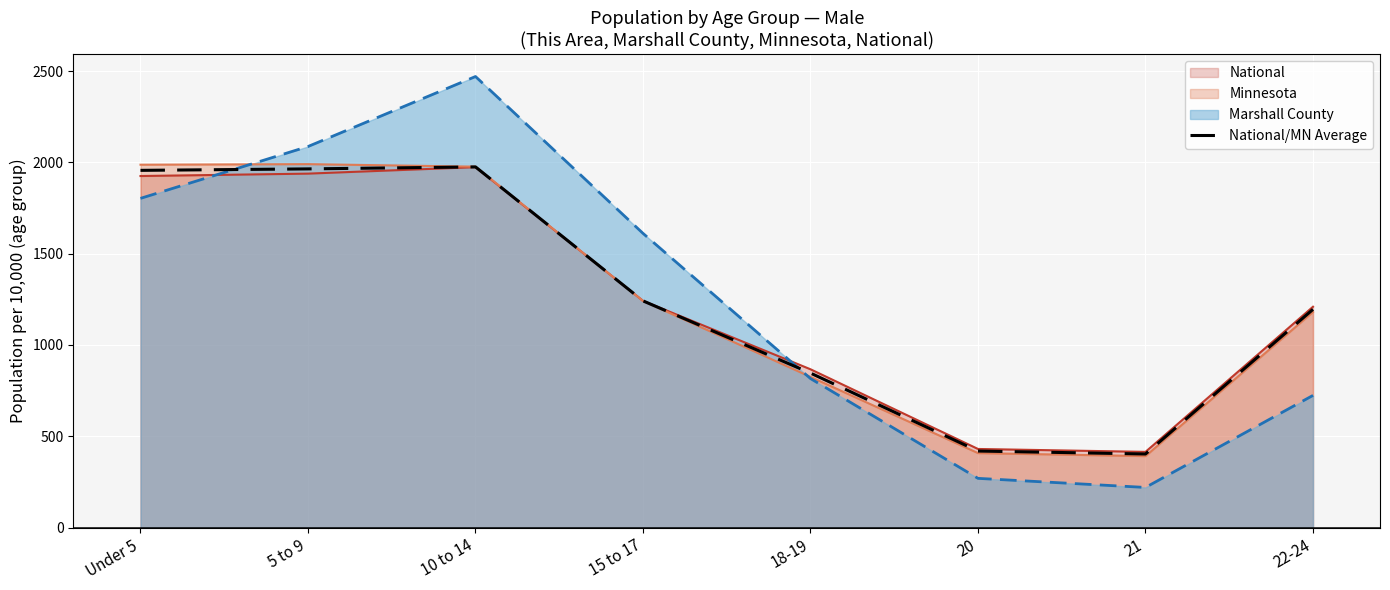

Between 21 and 5 to 9, which is larger?

5 to 9